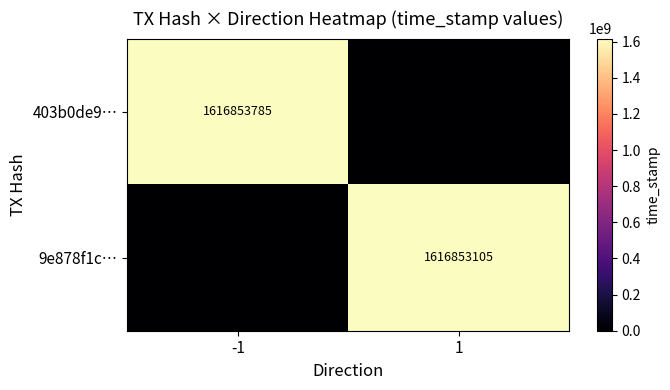

Which category has the highest value across all series?

-1